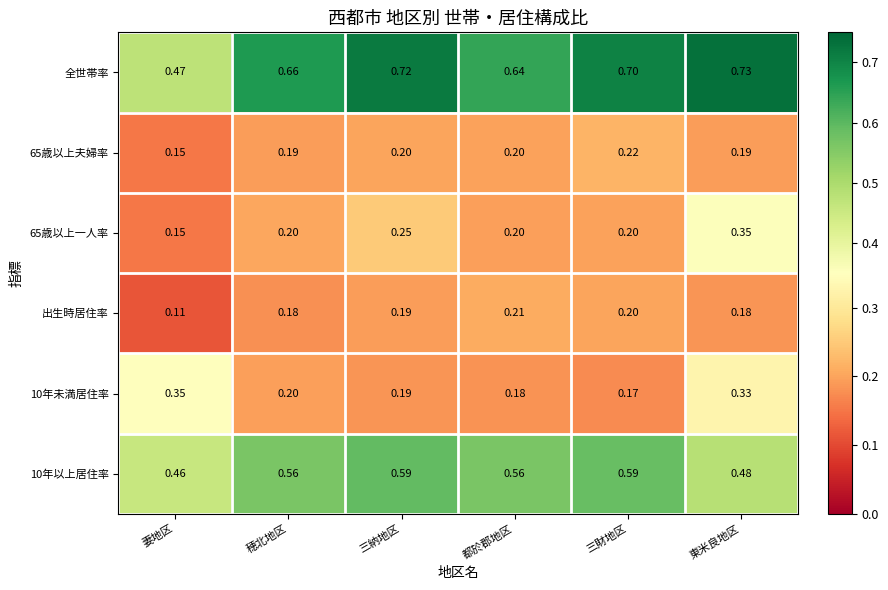

Which series has the largest range (max minus min)?

全世帯率